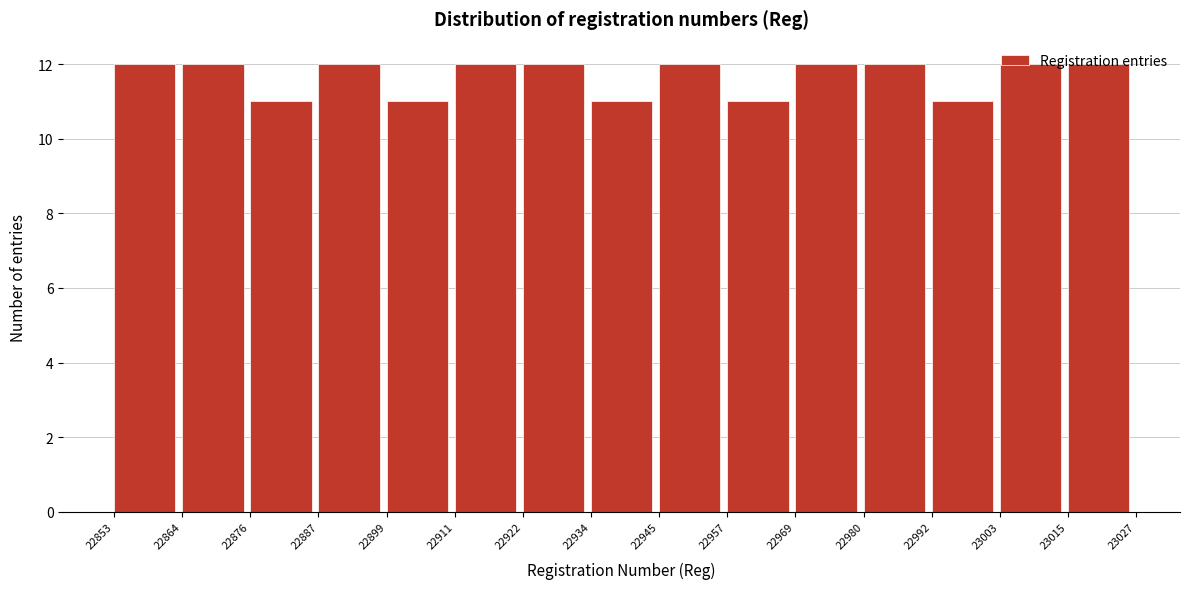

What is the height of the bar covering 22980 to 22992 on the x-axis? The values are not printed on the chart, so give them approximately, as read against the axis.

12